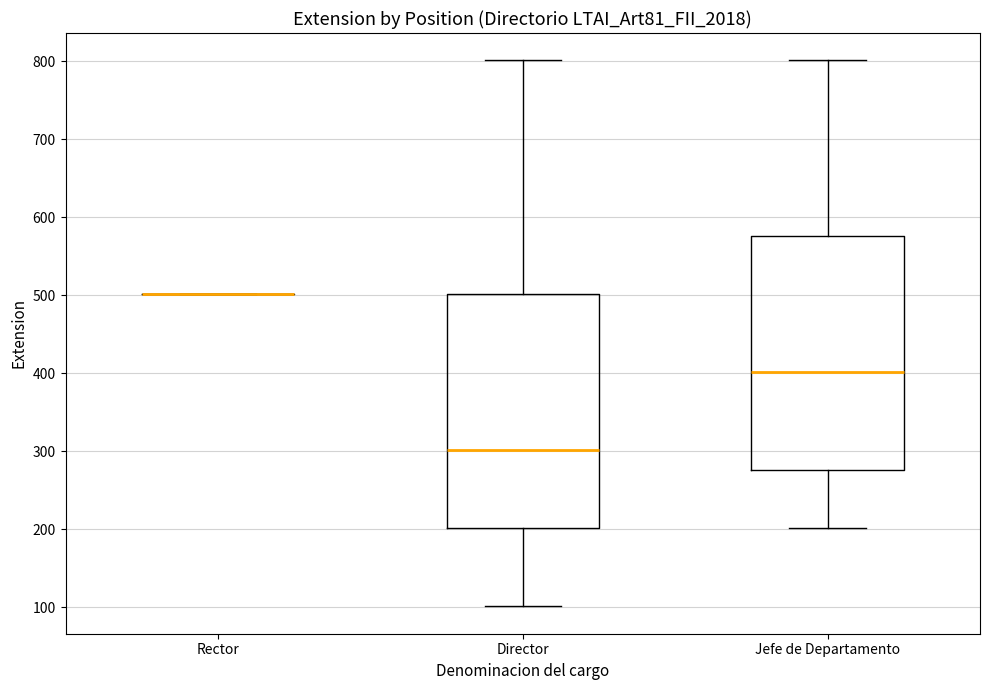

Reading left to right, transcribe this box plot: for each box, give where its median line is, the range the box spans, and where its two whiskers end, as read against the y-axis. The values are not printed on the chart, so give them approximately, as read against the axis.

Rector: box collapsed to a line at 500, whiskers 500 to 500
Director: median 300, box 200 to 500, whiskers 100 to 800
Jefe de Departamento: median 400, box 280 to 580, whiskers 200 to 800